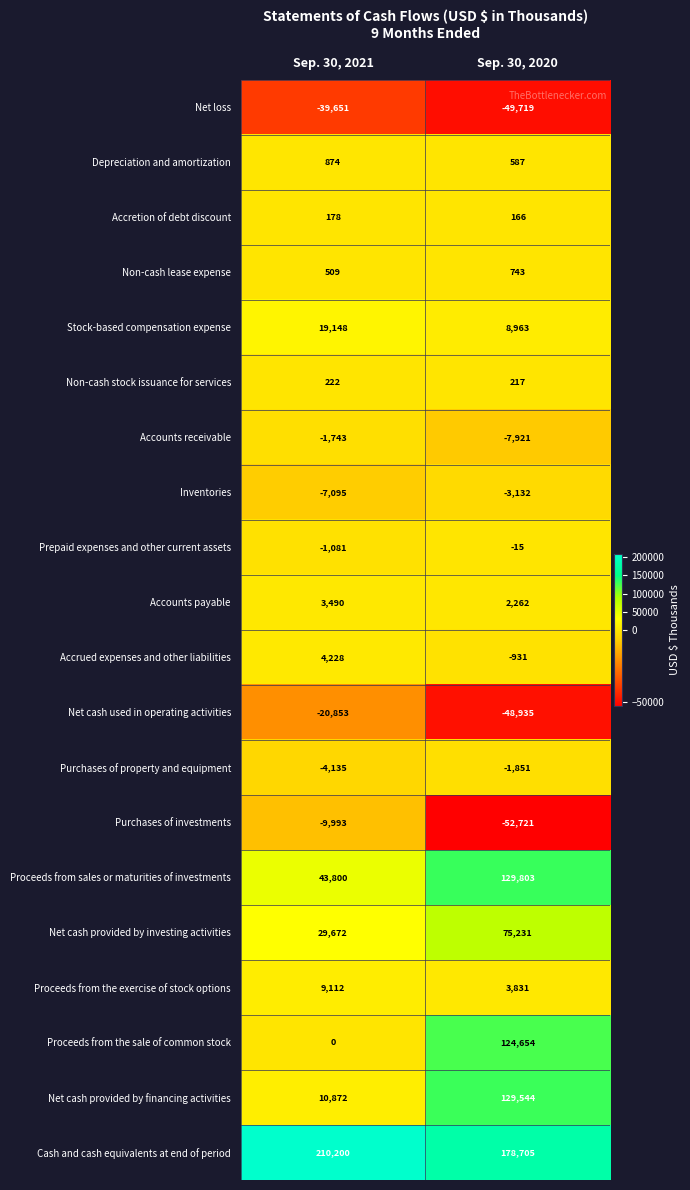

True or false: Net cash provided by financing activities has a value of 208503 at Sep. 30, 2020.

False